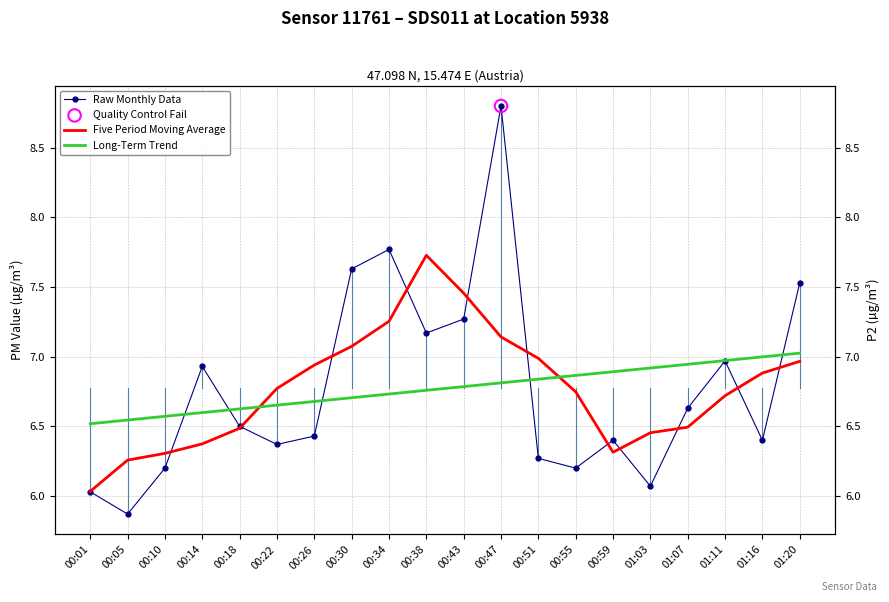

At how many categories does at least one series exceed 6?

20